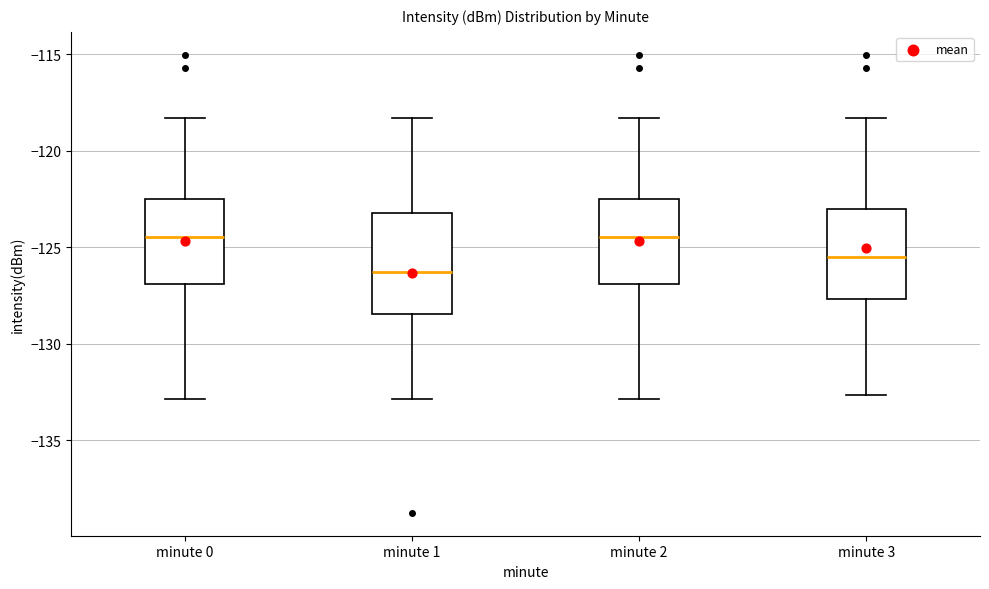

Comparing the boxes themselves (not the whiskers), which one is the tallest?

minute 1